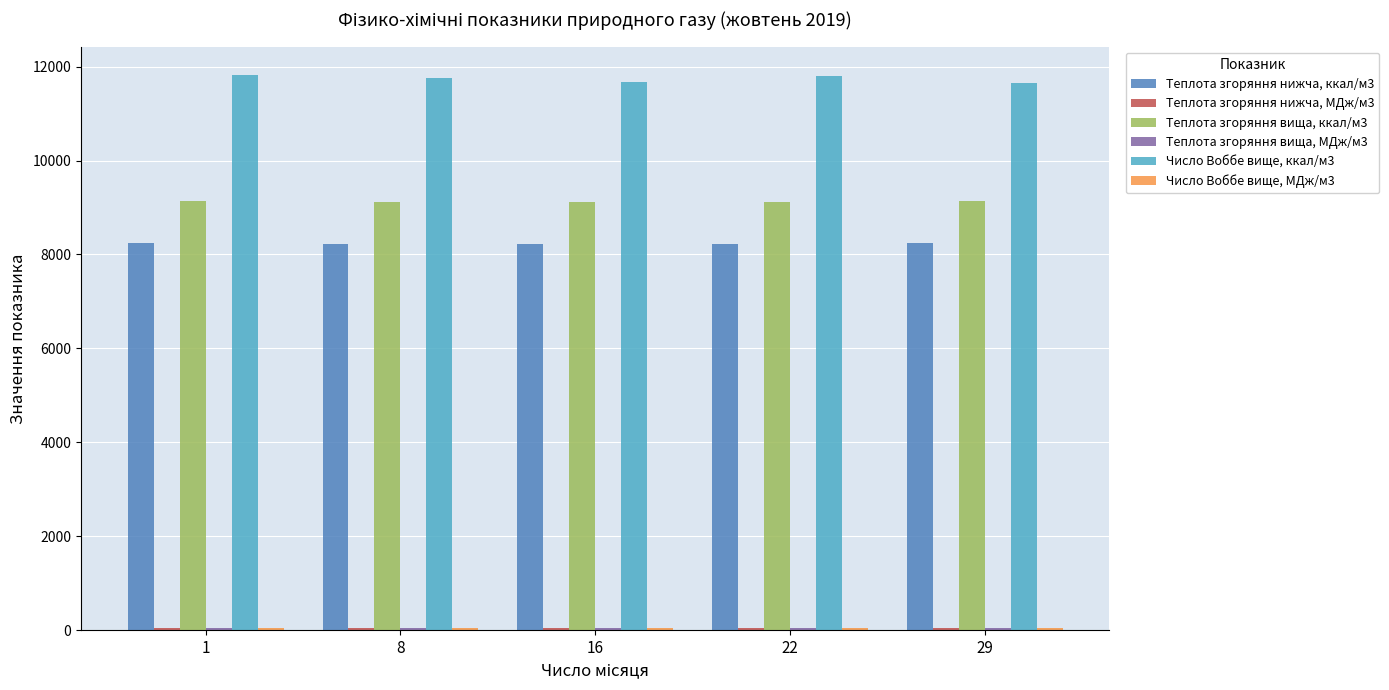

How many series are shown in this chart?

6